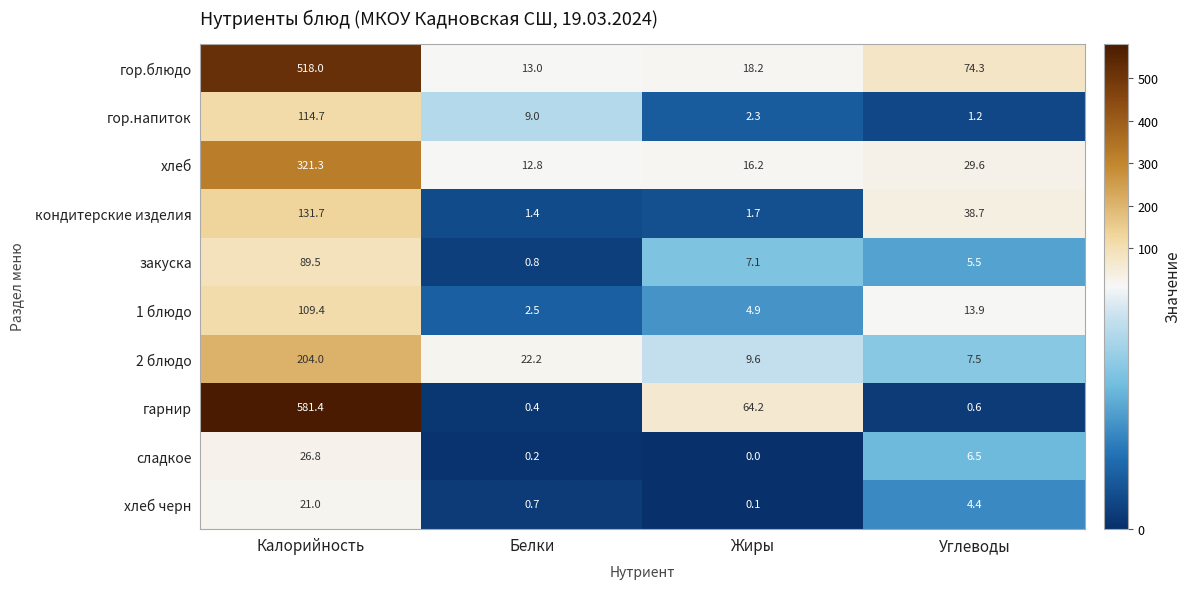

At which label does 1 блюдо first exceed 13?

Калорийность